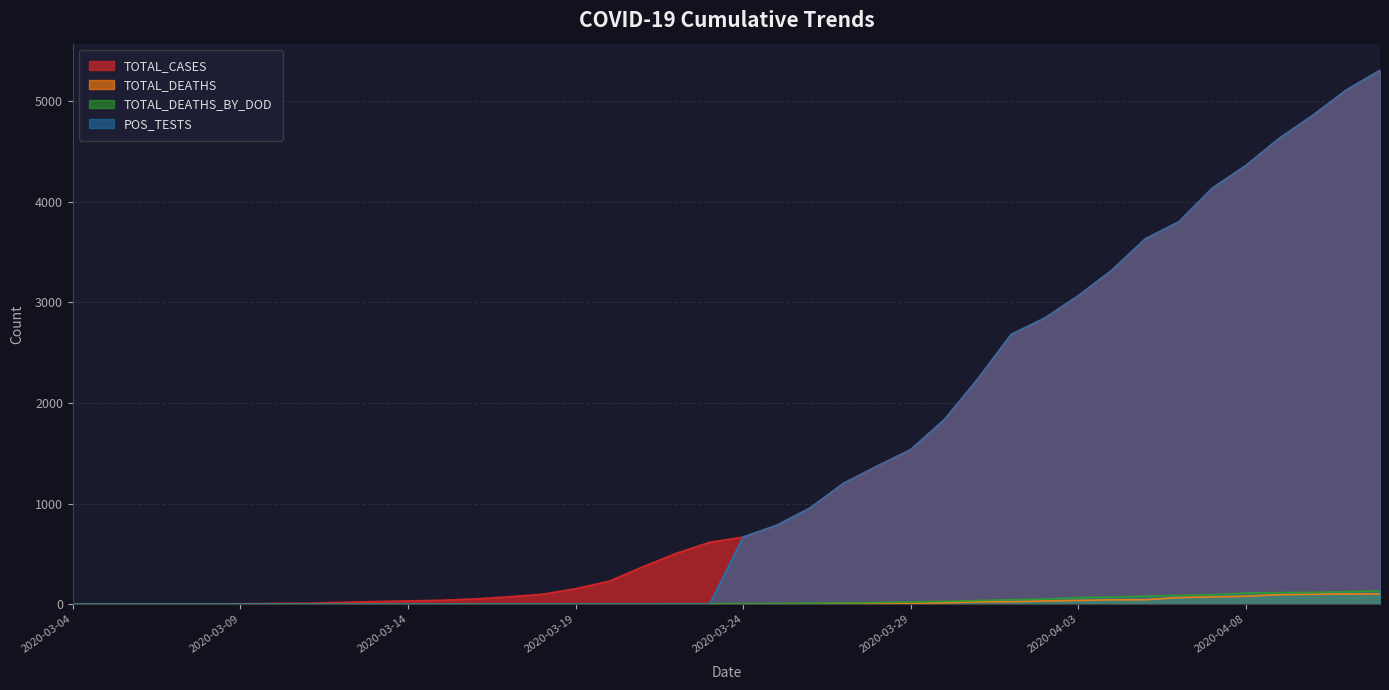

True or false: TOTAL_CASES and POS_TESTS cross at least once.

False